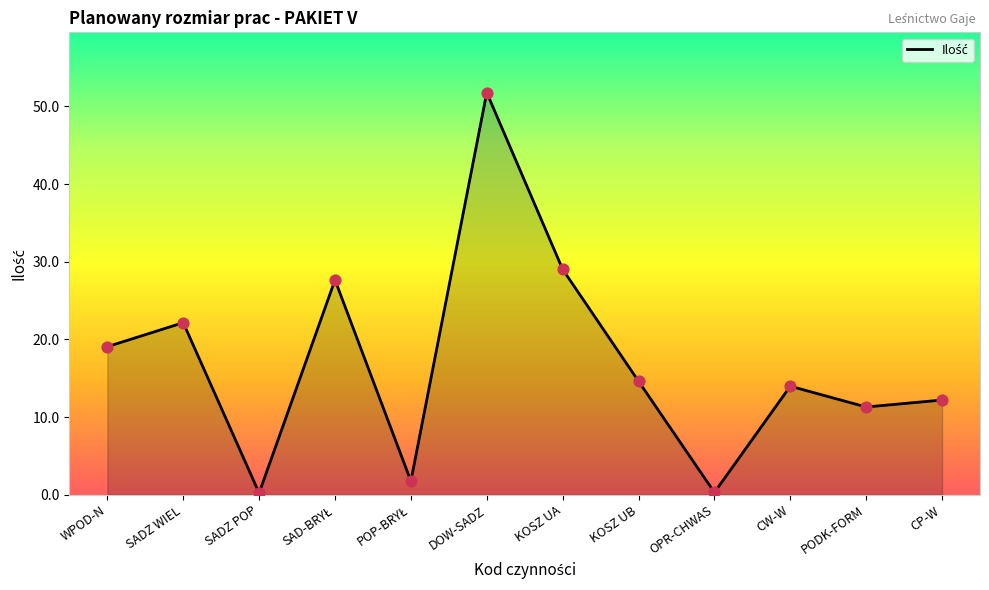

What is the change in value from CW-W to CP-W?

-1.8